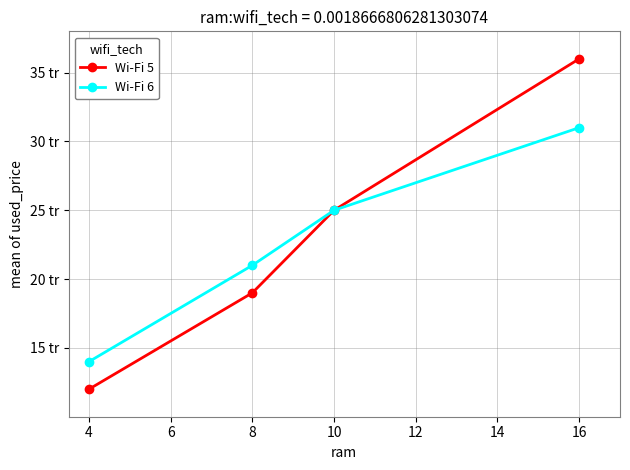

List the series in order of their overall mean, highest first.

Wi-Fi 5, Wi-Fi 6